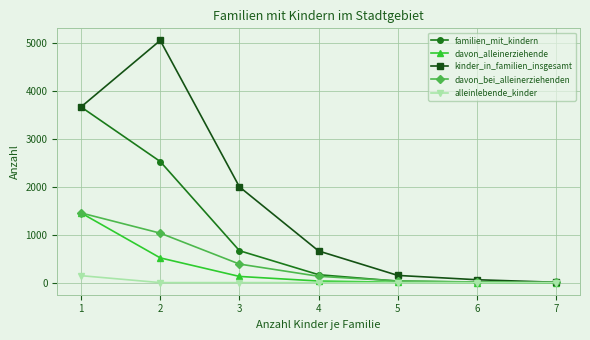

Which series ends up on top after the final intersection of davon_bei_alleinerziehenden and familien_mit_kindern?

davon_bei_alleinerziehenden